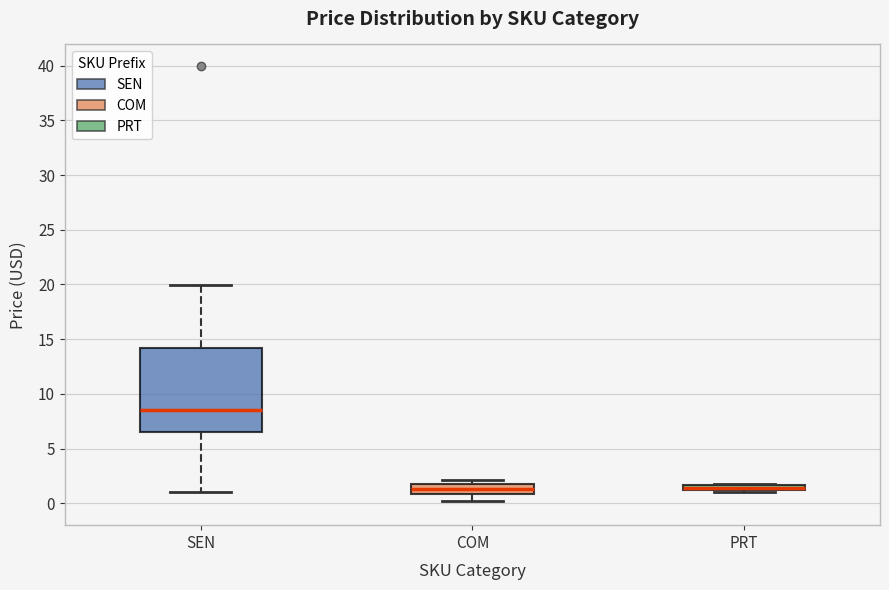

Comparing the boxes themselves (not the whiskers), which one is the tallest?

SEN